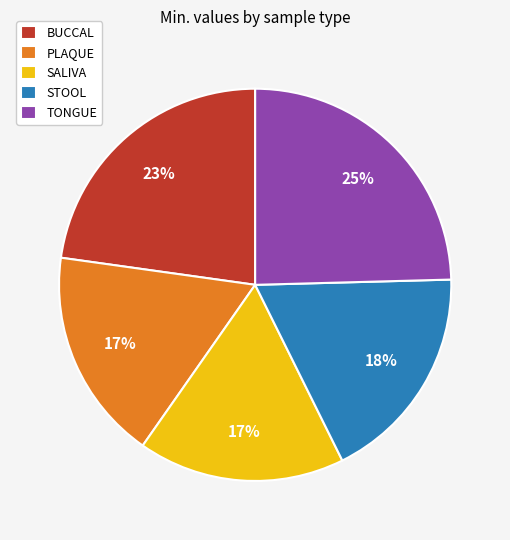

To the nearest percent, what is the combined percentage of SALIVA and BUCCAL?

40%